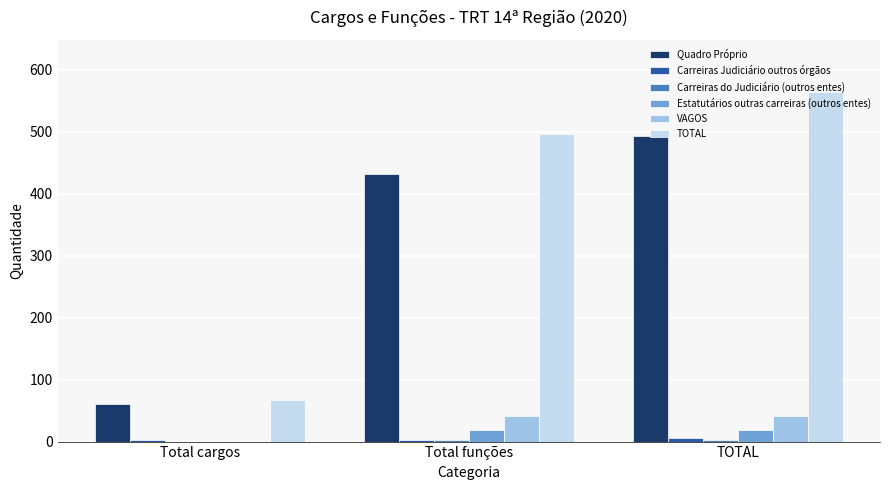

Which series has the widest spread of values?

TOTAL